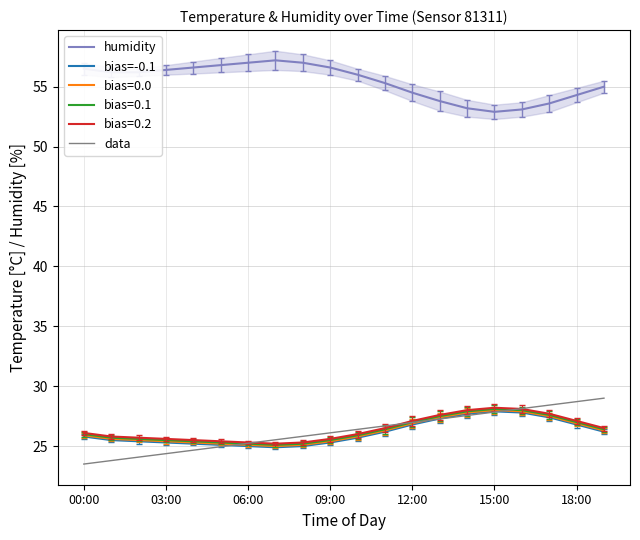

True or false: humidity and data cross at least once.

False